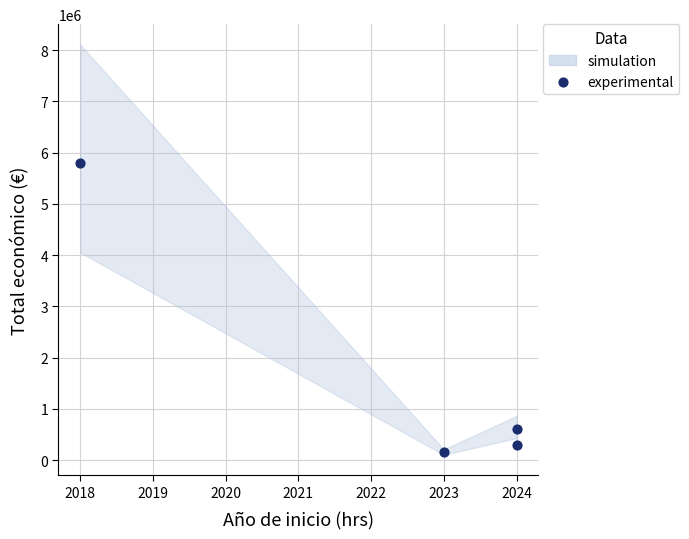

What Y value in the scatter plot is closest to 2971110?

615375